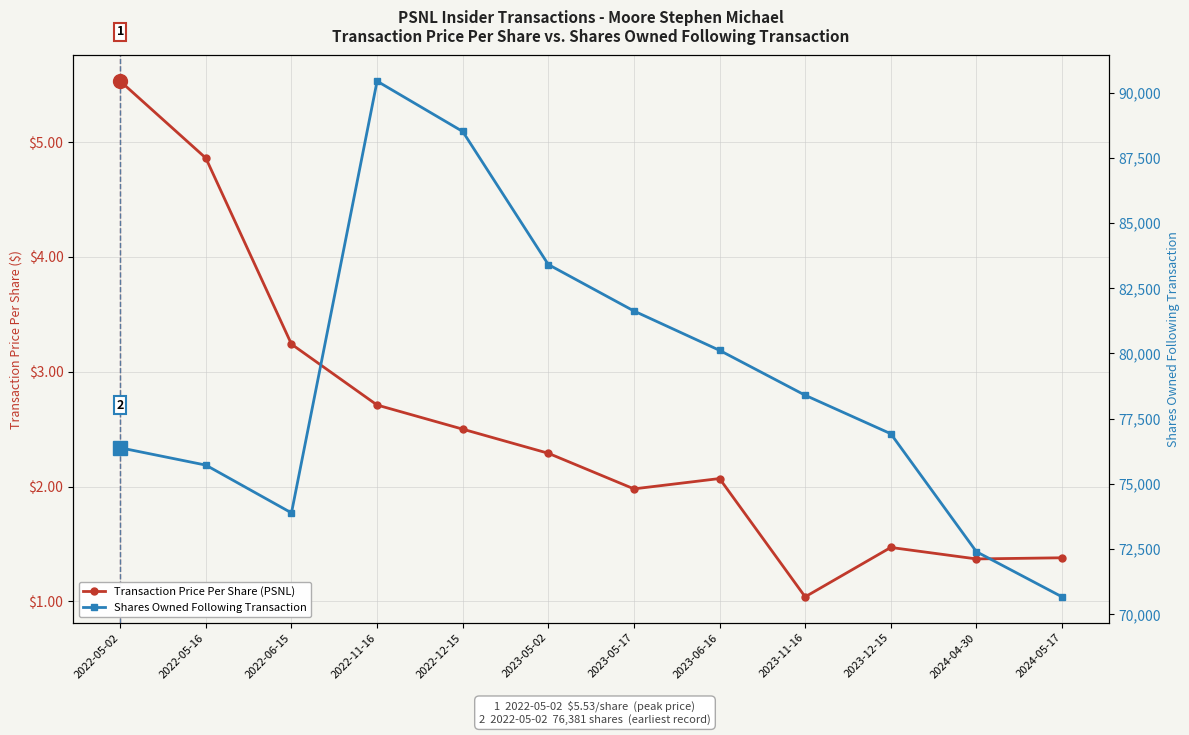

What position from the right is 2024-05-17?

1